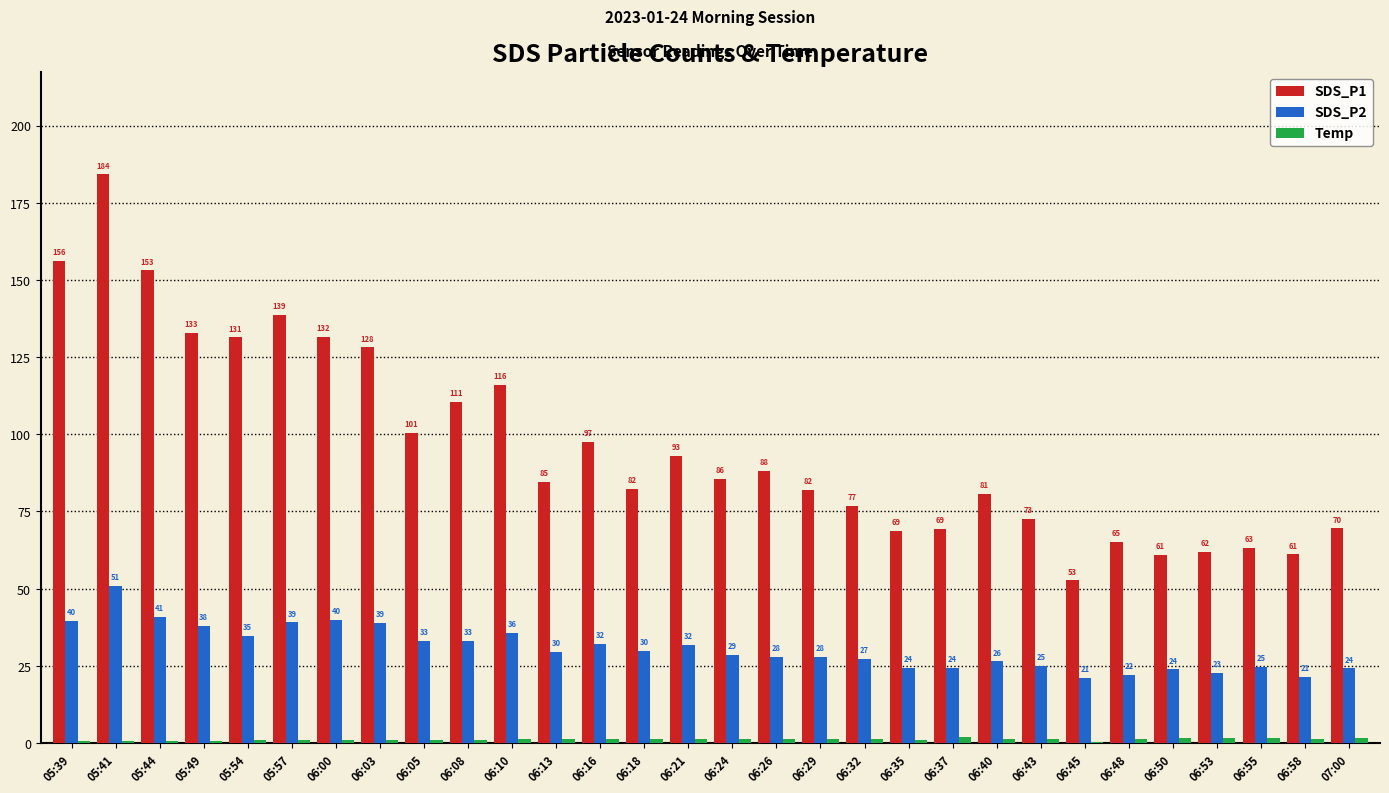

What value does the SDS_P2 series have at 06:00?

39.9